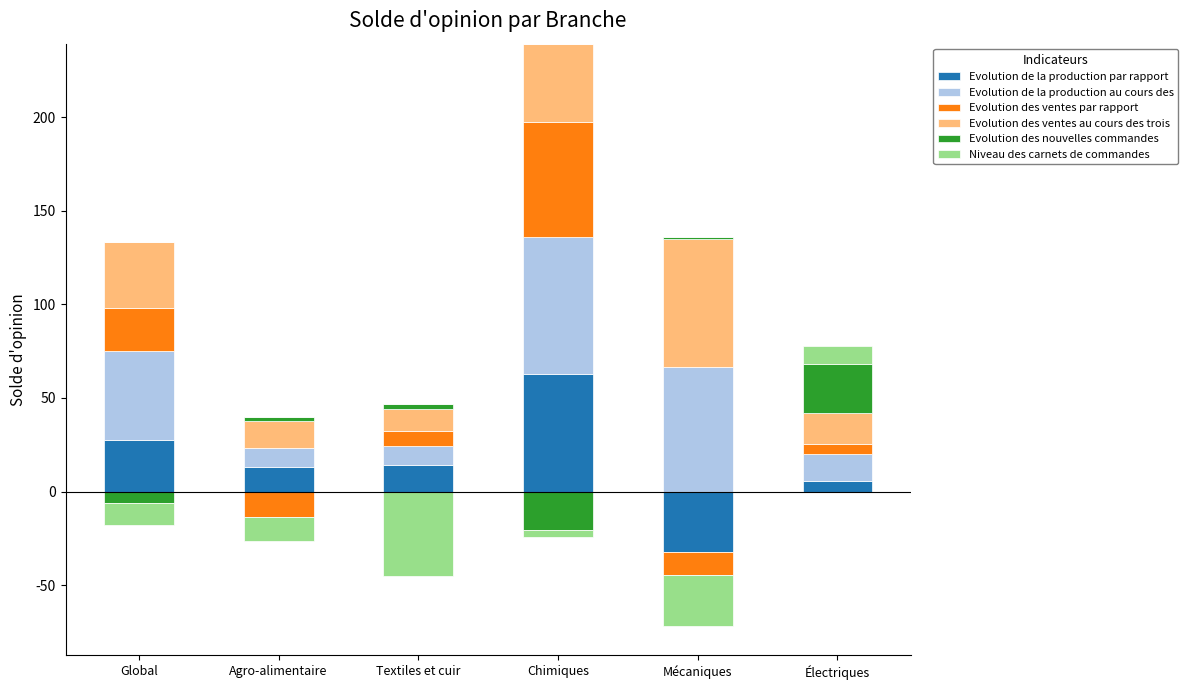

How many data points in Evolution de la production par rapport are above 14?

3